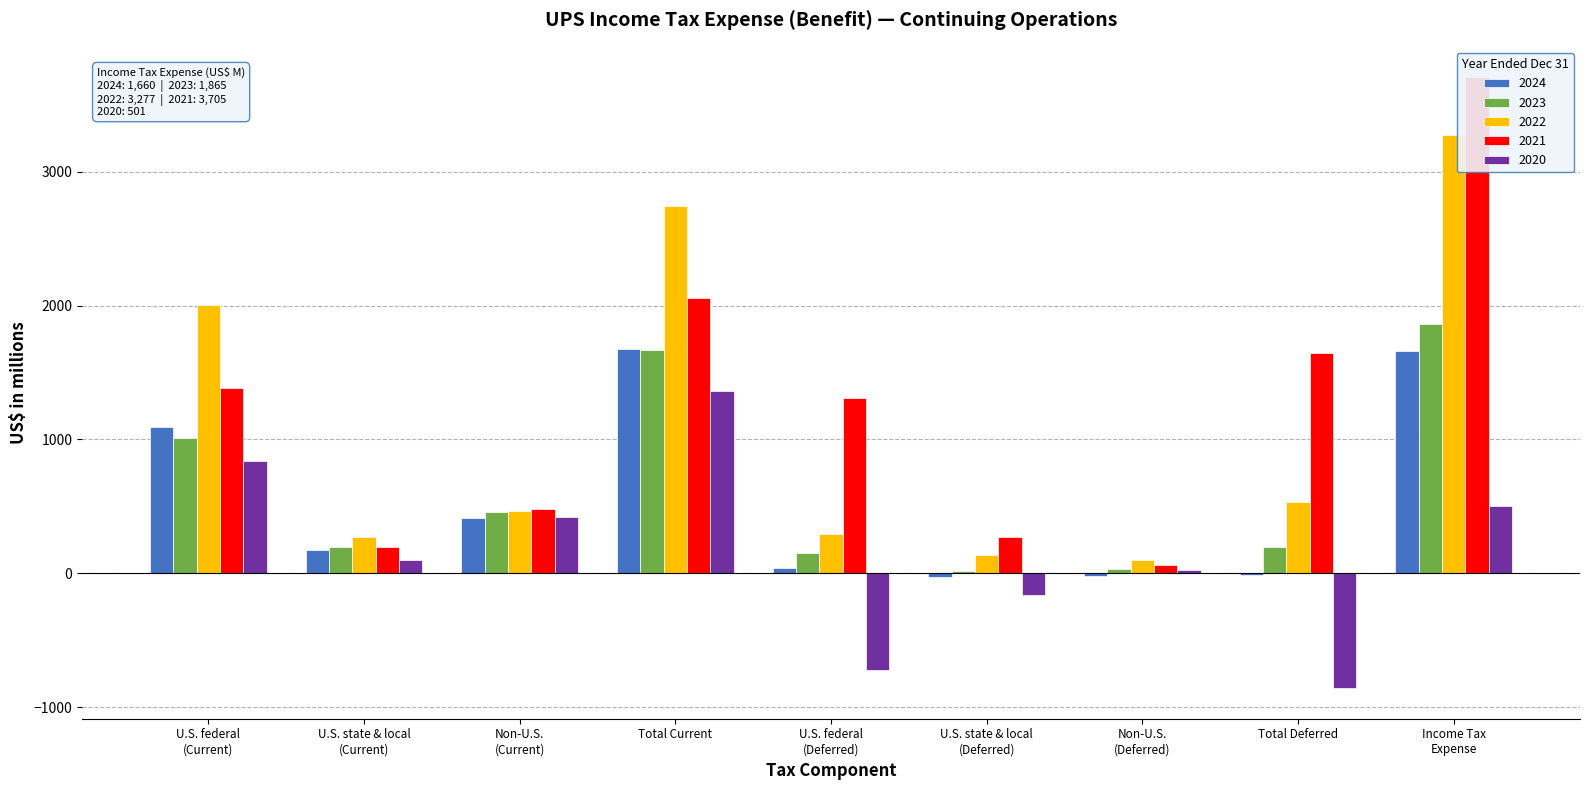

Rank the series at U.S. state & local
(Deferred) from highest to lowest value.

2021, 2022, 2023, 2024, 2020